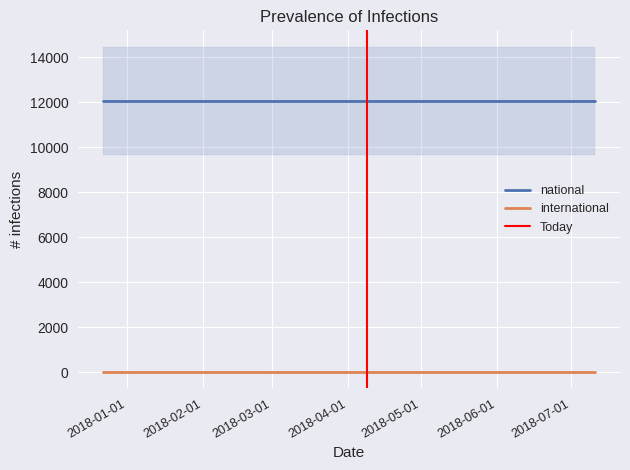

Reading right to left, list all the values displayed in this chart.

national: 2018-07-11=12059	2018-04-09=12059	2017-12-22=12059
international: 2018-07-11=0	2018-04-09=0	2017-12-22=0